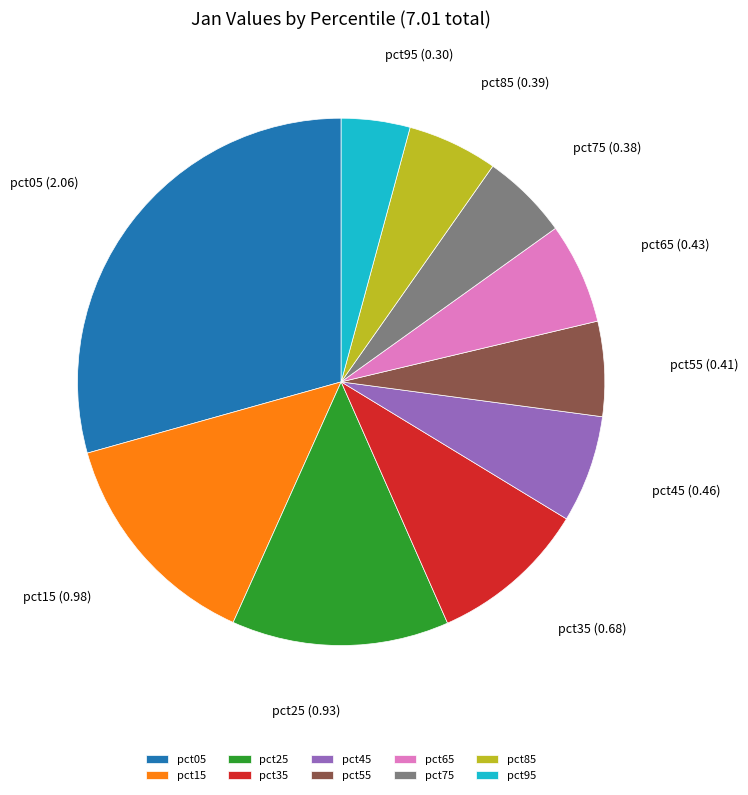

How many segments does this pie chart have?

10